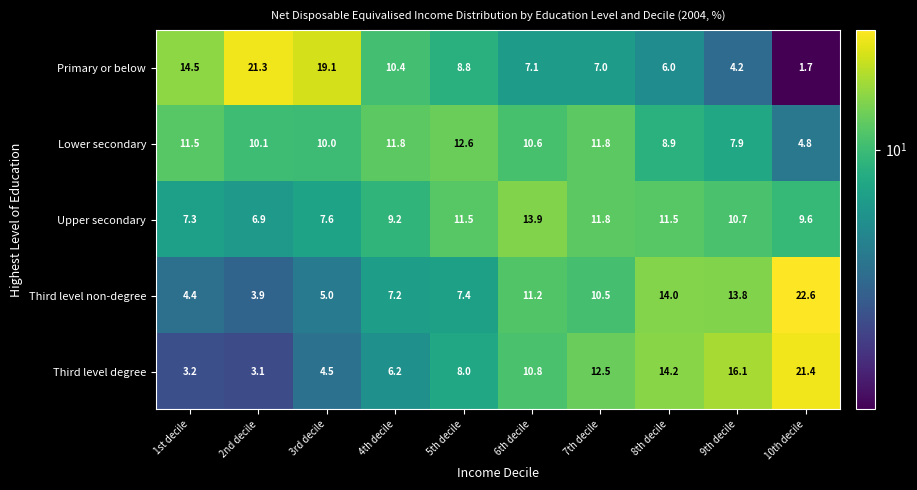

What is the greatest value displayed?

22.6